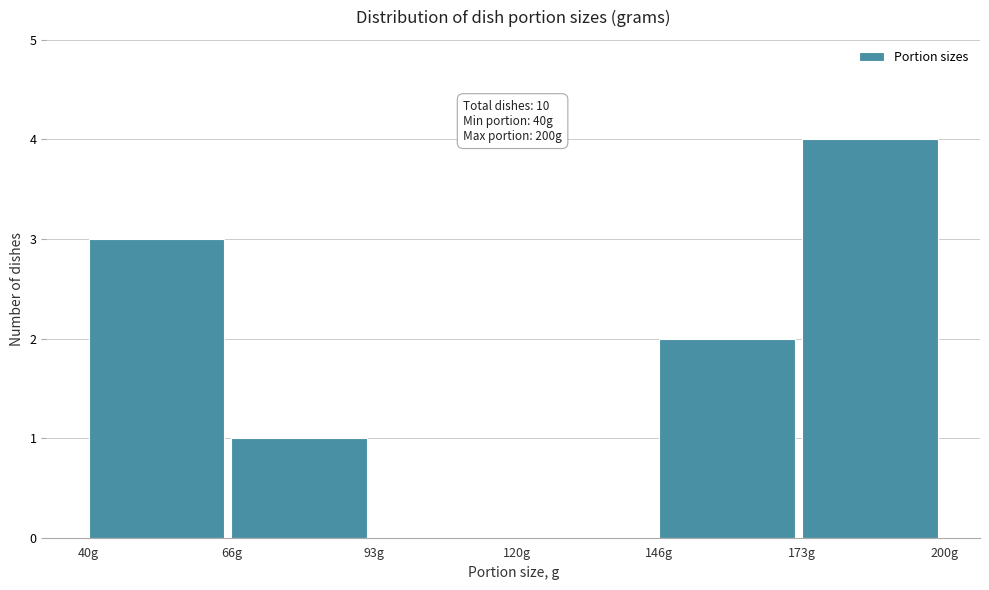

Over which range of the x-axis is the bar tallest?

175 to 200